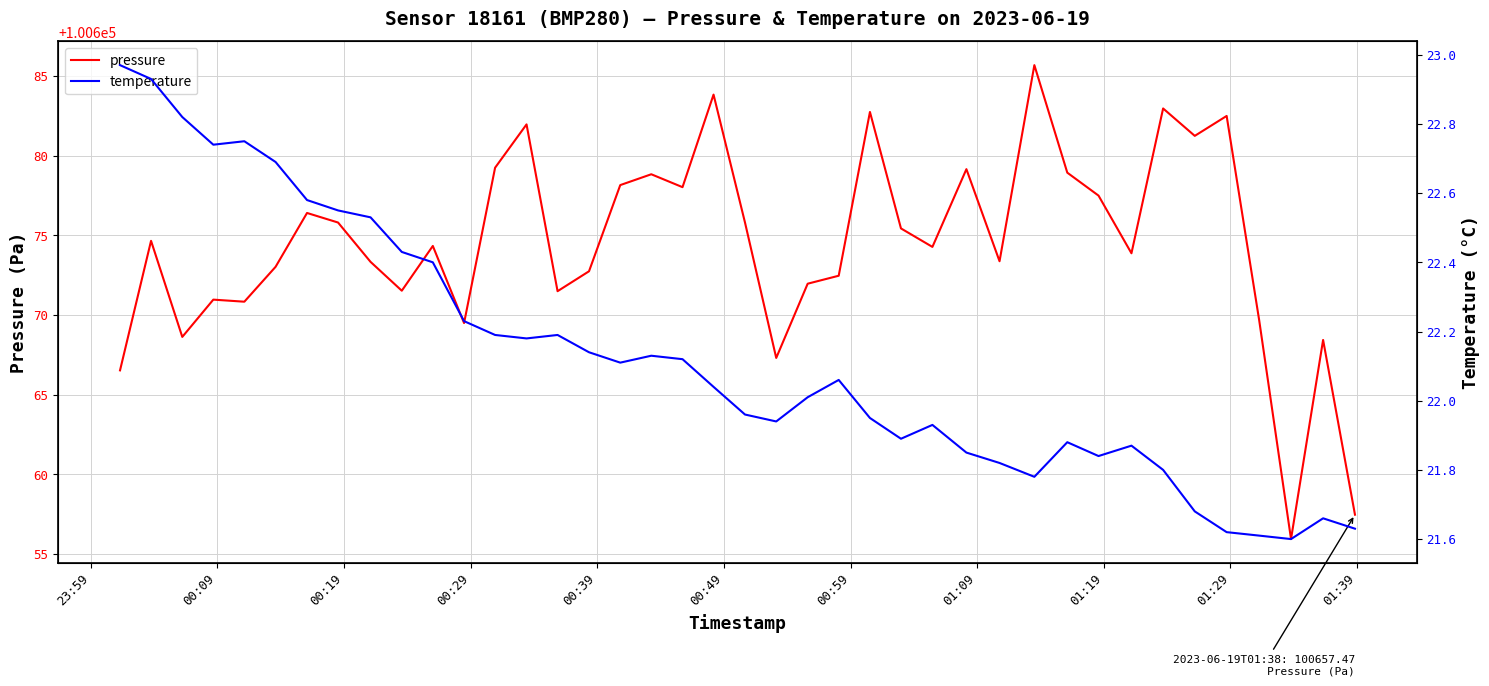

What is the lowest value of the pressure series?

100655.9